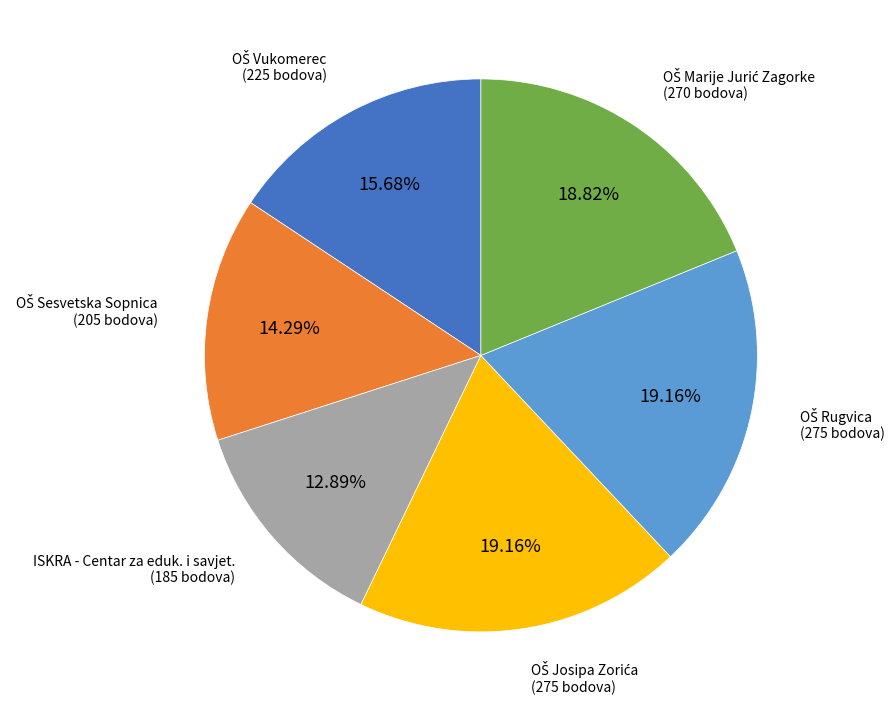

Does any single category account for the majority?

No